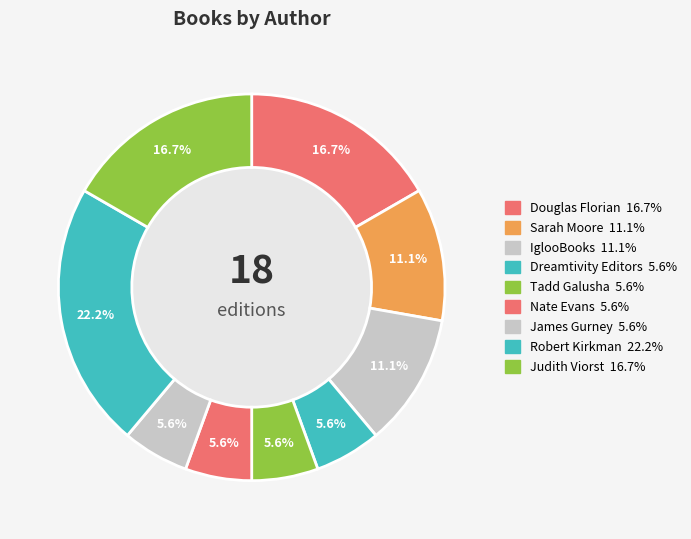

How many slices are in this pie chart?

9